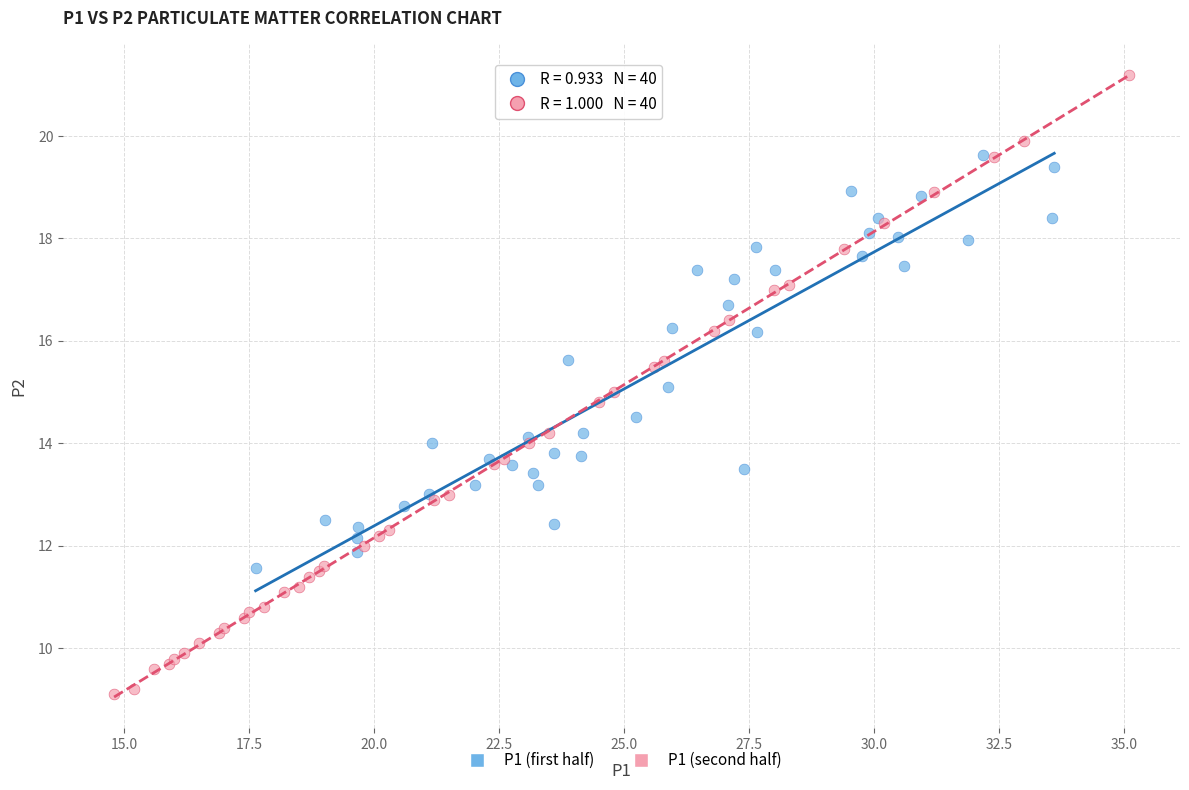

Which series has the largest Y range (max minus min)?

P1 (second half)